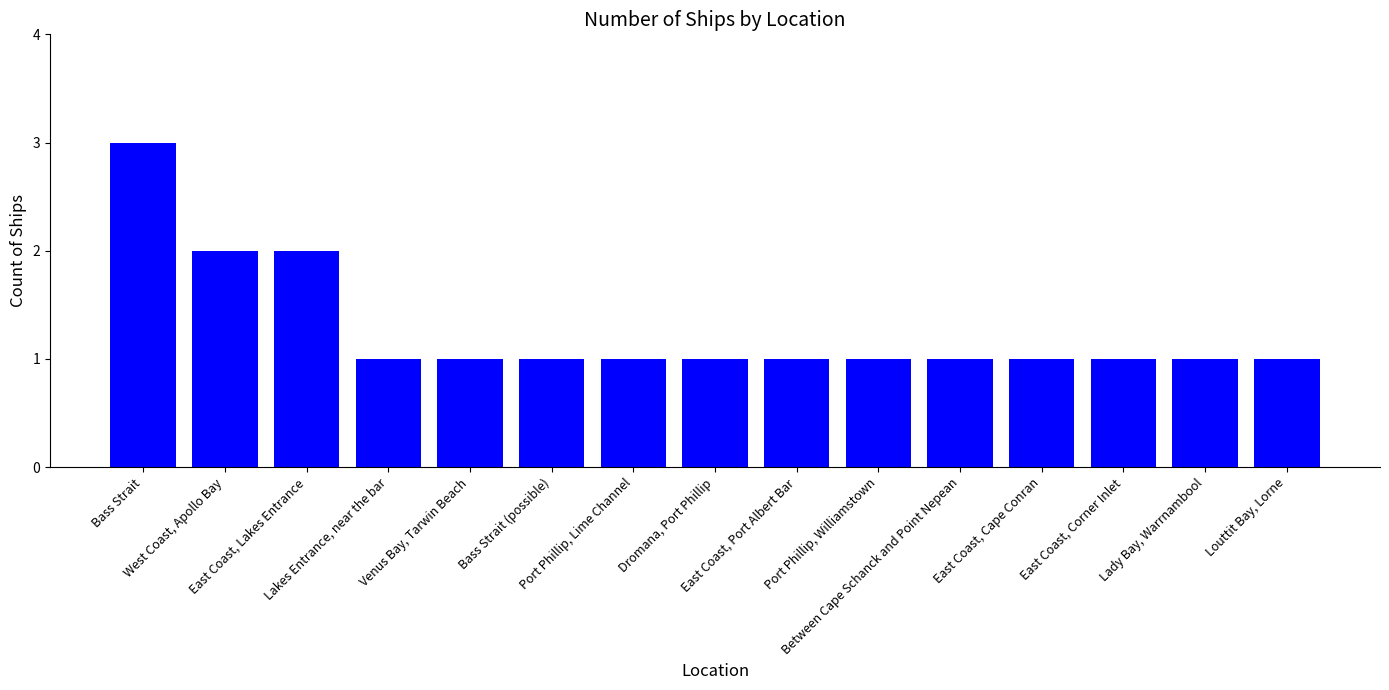

What is the value of the 5th bar from the left?

1